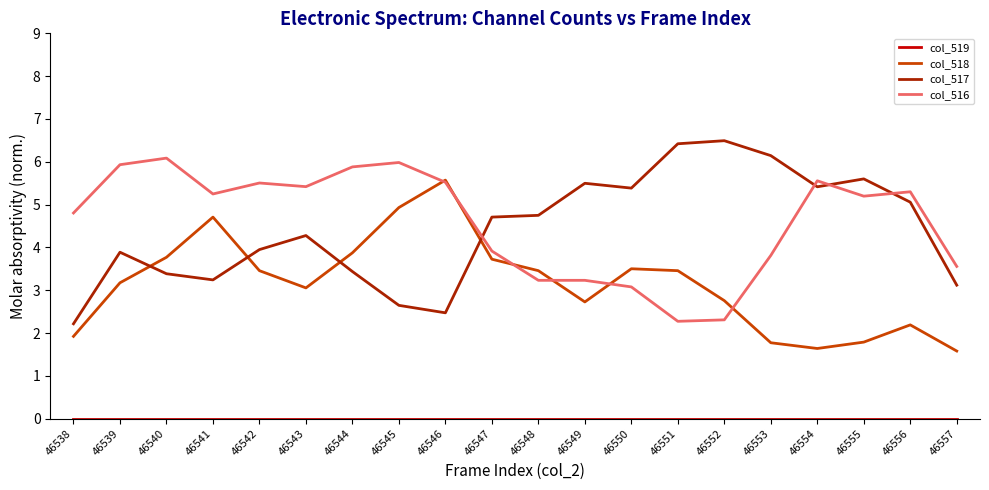

Which series has the largest total across all categories?

col_516